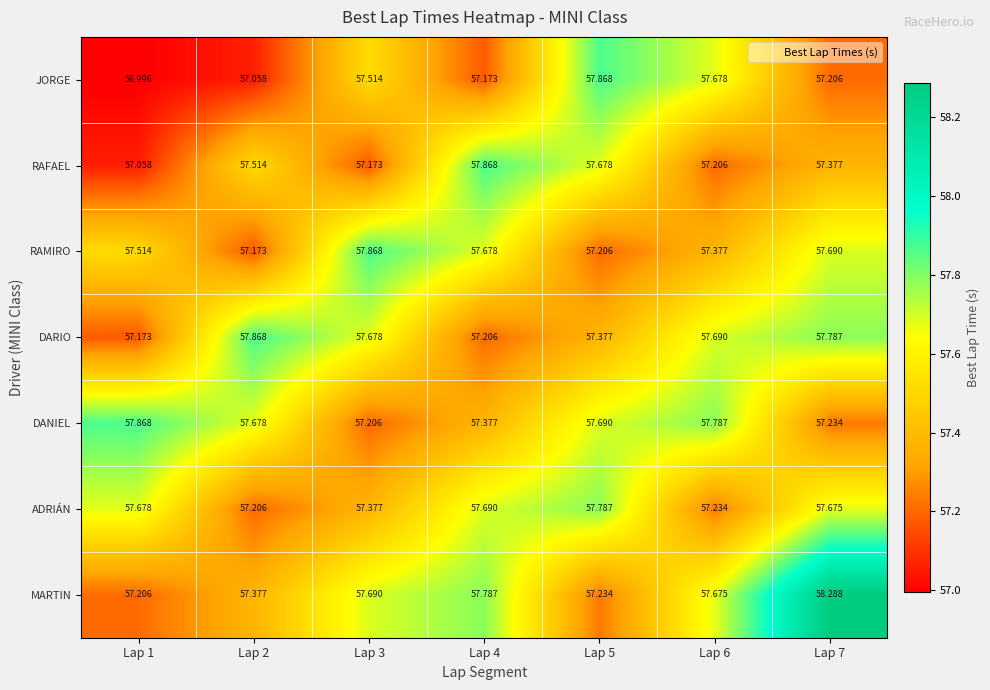

Which series has the largest total across all categories?

MARTIN